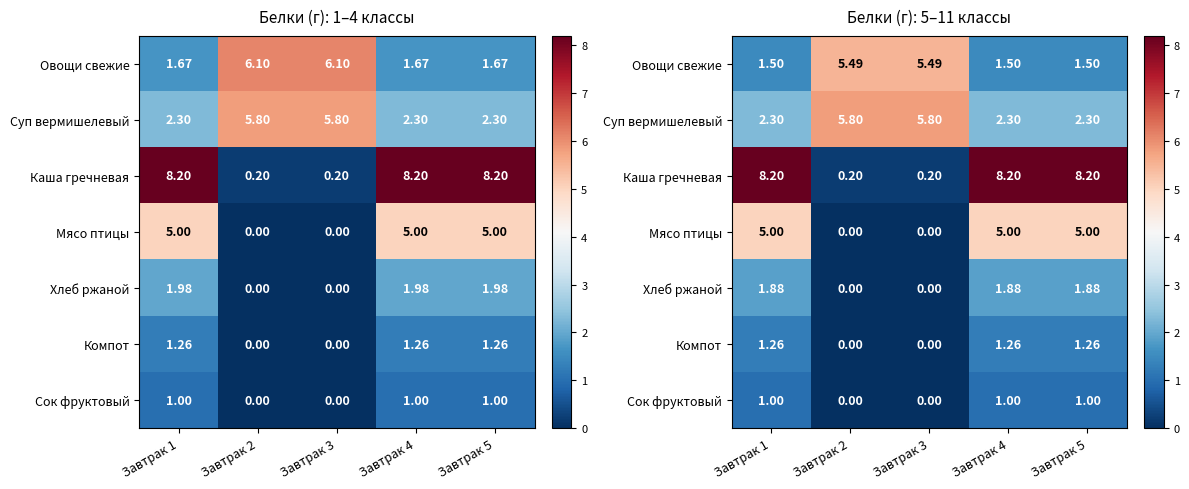

Which category has the highest value in the Сок фруктовый series?

Завтрак 1